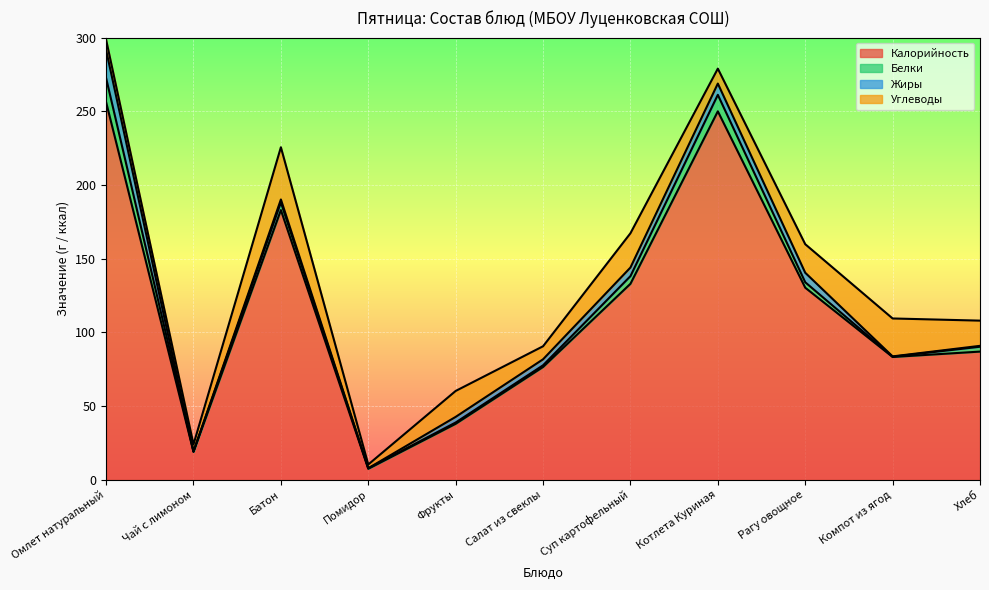

Reading left to right, list all the values displayed in this chart.

Калорийность: Омлет натуральный=256.2	Чай с лимоном=19.0	Батон=183.0	Помидор=7.5	Фрукты=38.0	Салат из свеклы=76.5	Суп картофельный=133.0	Котлета Куриная=250.0	Рагу овощное=130.3	Компот из ягод=83.3	Хлеб=87.0
Белки: Омлет натуральный=16.3	Чай с лимоном=0.2	Батон=5.2	Помидор=0.3	Фрукты=0.9	Салат из свеклы=1.1	Суп картофельный=5.2	Котлета Куриная=11.2	Рагу овощное=3.7	Компот из ягод=0.2	Хлеб=3.3
Жиры: Омлет натуральный=19.0	Чай с лимоном=0.0	Батон=2.0	Помидор=0.1	Фрукты=3.8	Салат из свеклы=4.1	Суп картофельный=5.8	Котлета Куриная=7.6	Рагу овощное=6.5	Компот из ягод=0.2	Хлеб=0.6
Углеводы: Омлет натуральный=7.0	Чай с лимоном=4.8	Батон=35.4	Помидор=2.5	Фрукты=17.6	Салат из свеклы=8.8	Суп картофельный=23.3	Котлета Куриная=10.1	Рагу овощное=19.4	Компот из ягод=25.7	Хлеб=17.1